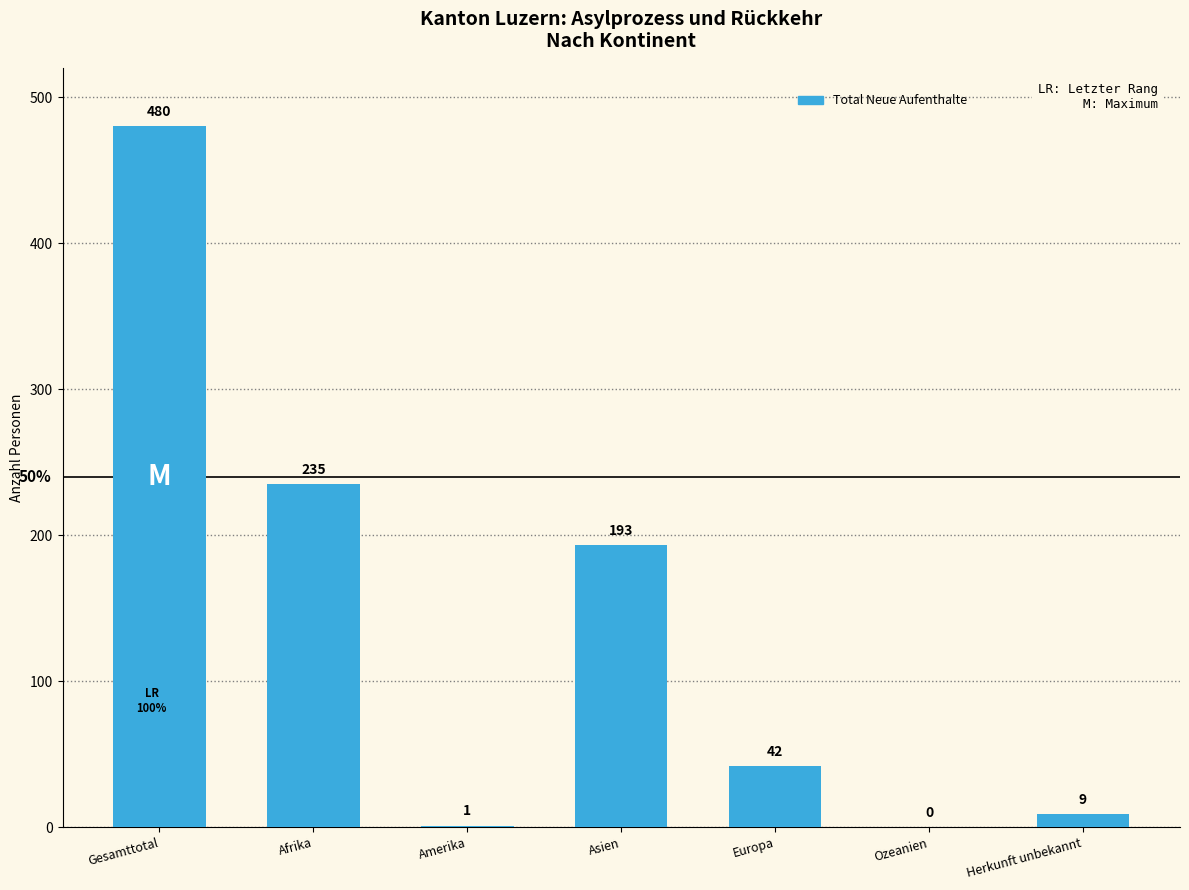

Reading left to right, list all the values displayed in this chart.

480	235	1	193	42	0	9